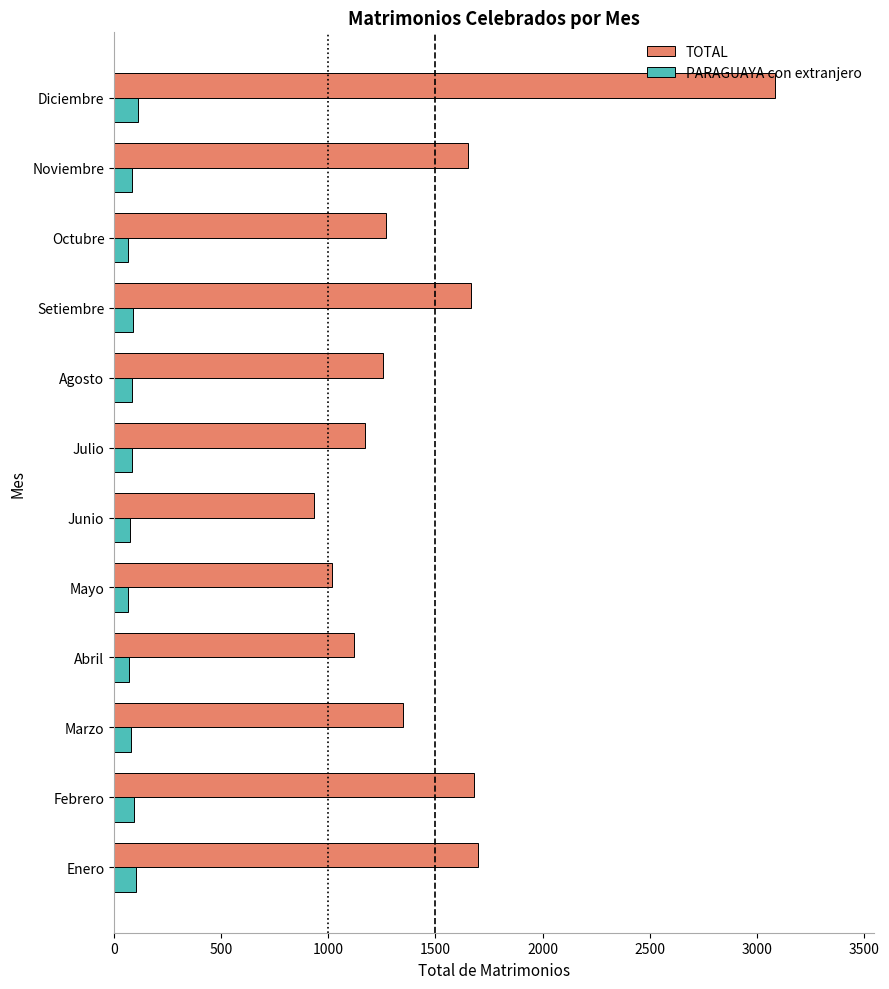

What is the spread (max minus min) of values at Enero?

1599